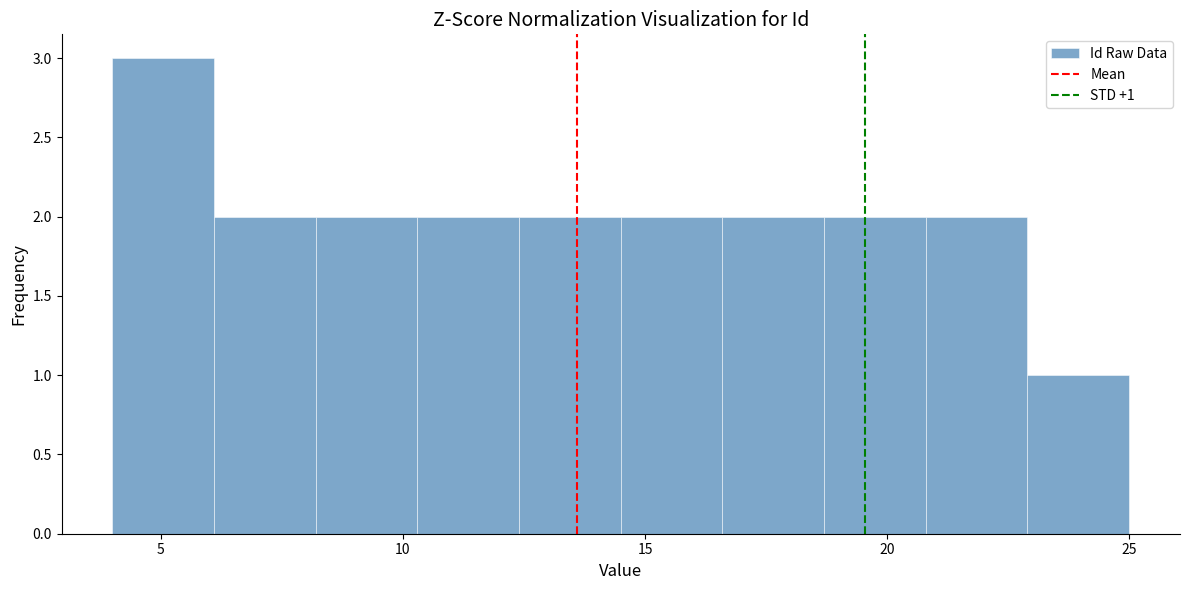

Over which range of the x-axis is the bar tallest?

4.0 to 6.1